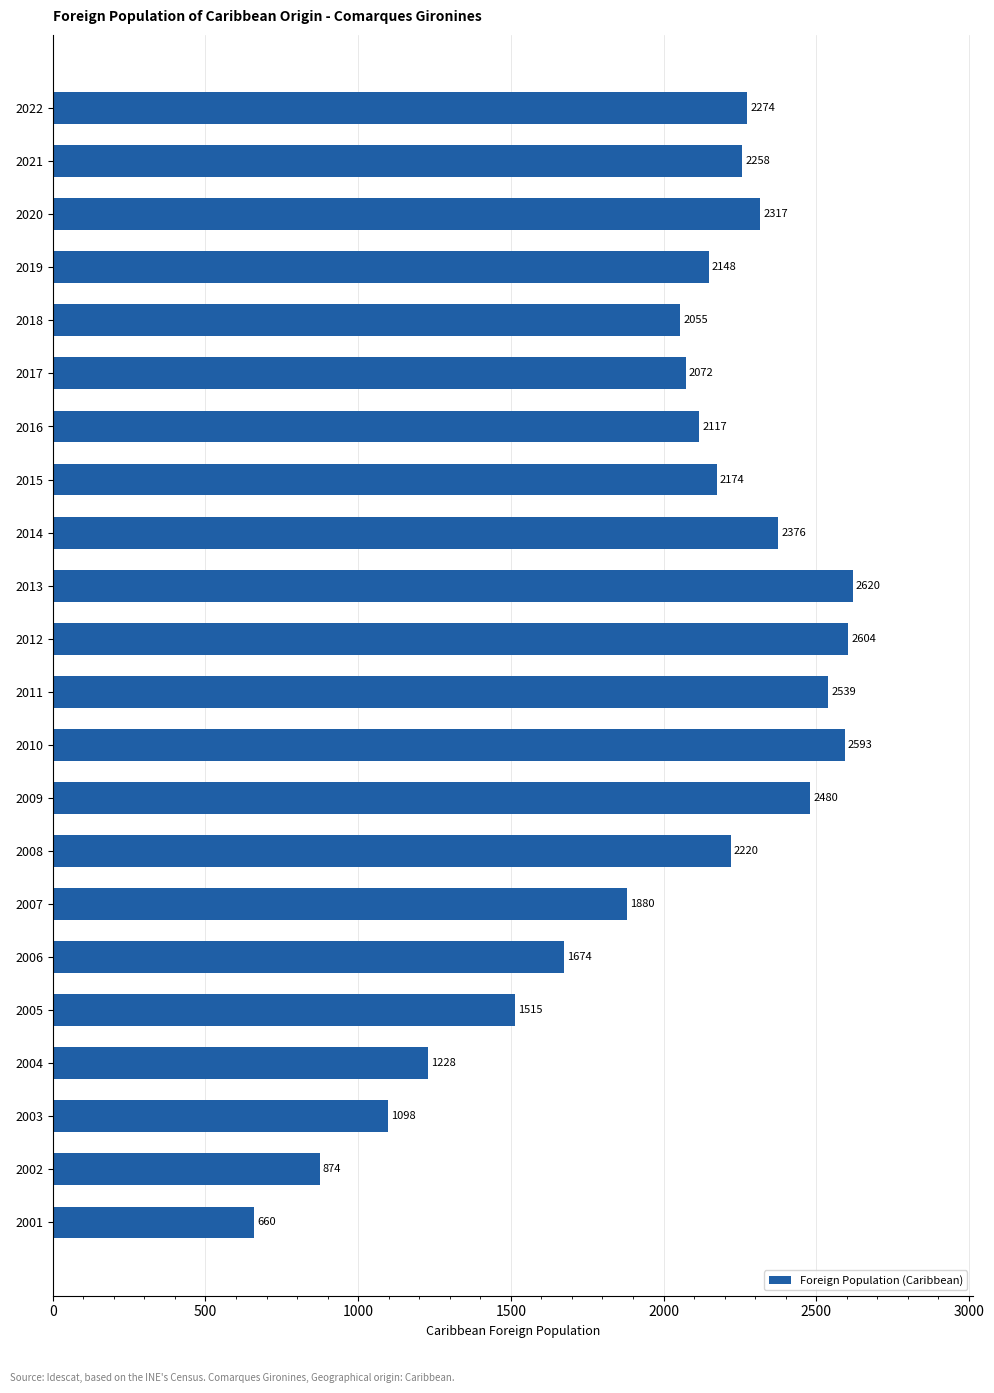

How many bars are there in total?

22